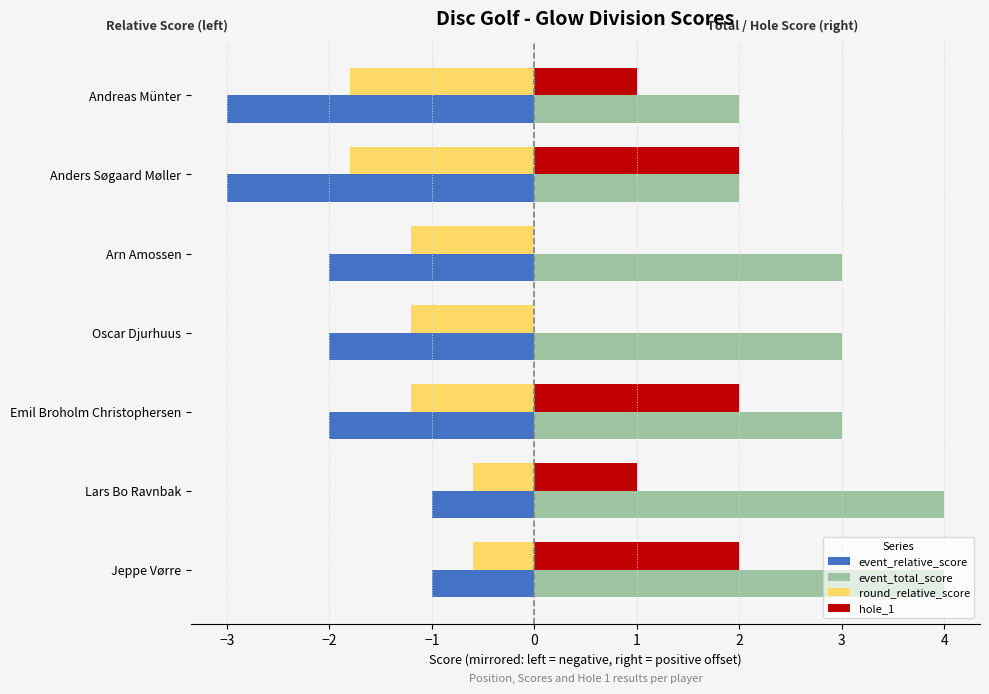

How many distinct data groups are displayed?

4